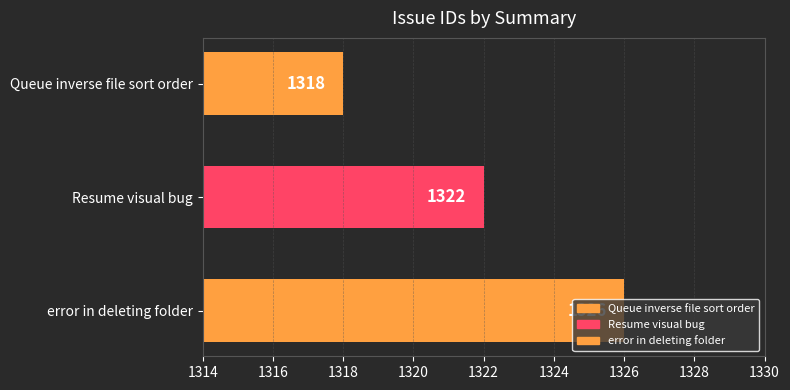

At which category does the chart reach its minimum across all series?

Queue inverse file sort order